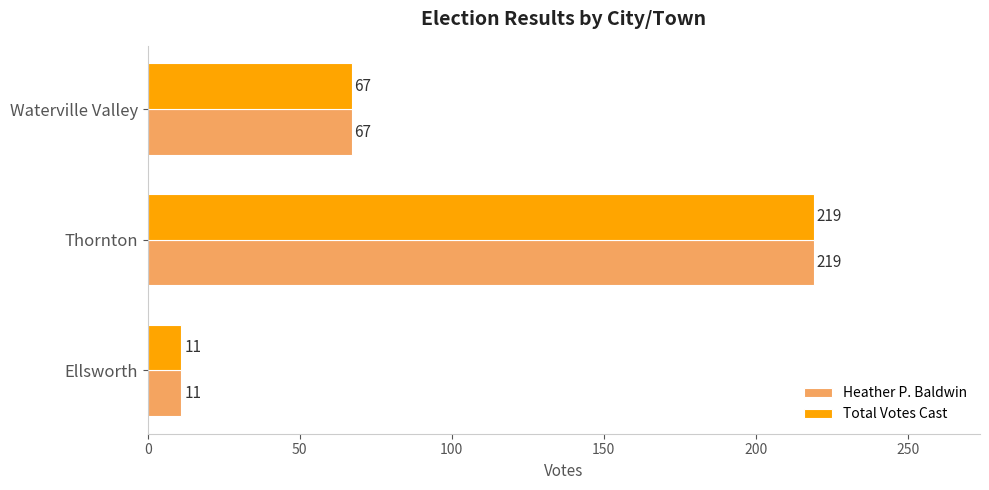

What is the minimum value for Heather P. Baldwin?

11